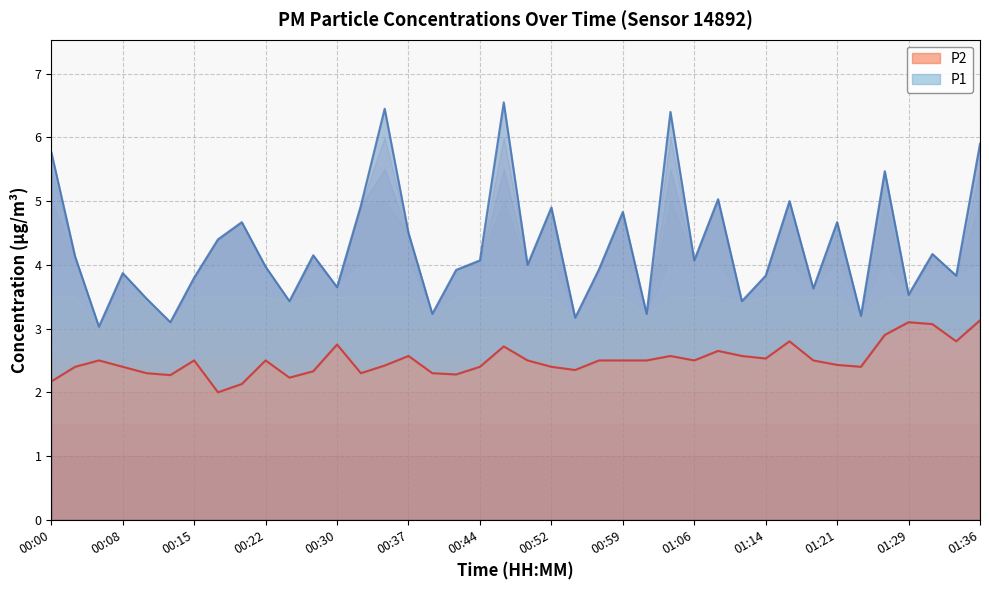

How many lines are shown in the chart?

2